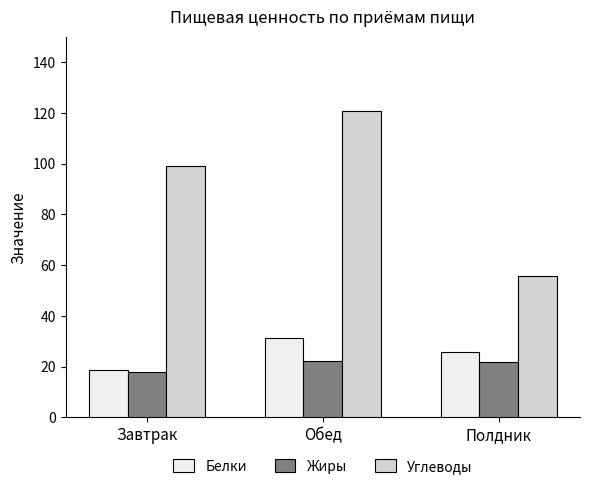

Which series changed the most between Завтрак and Обед?

Углеводы